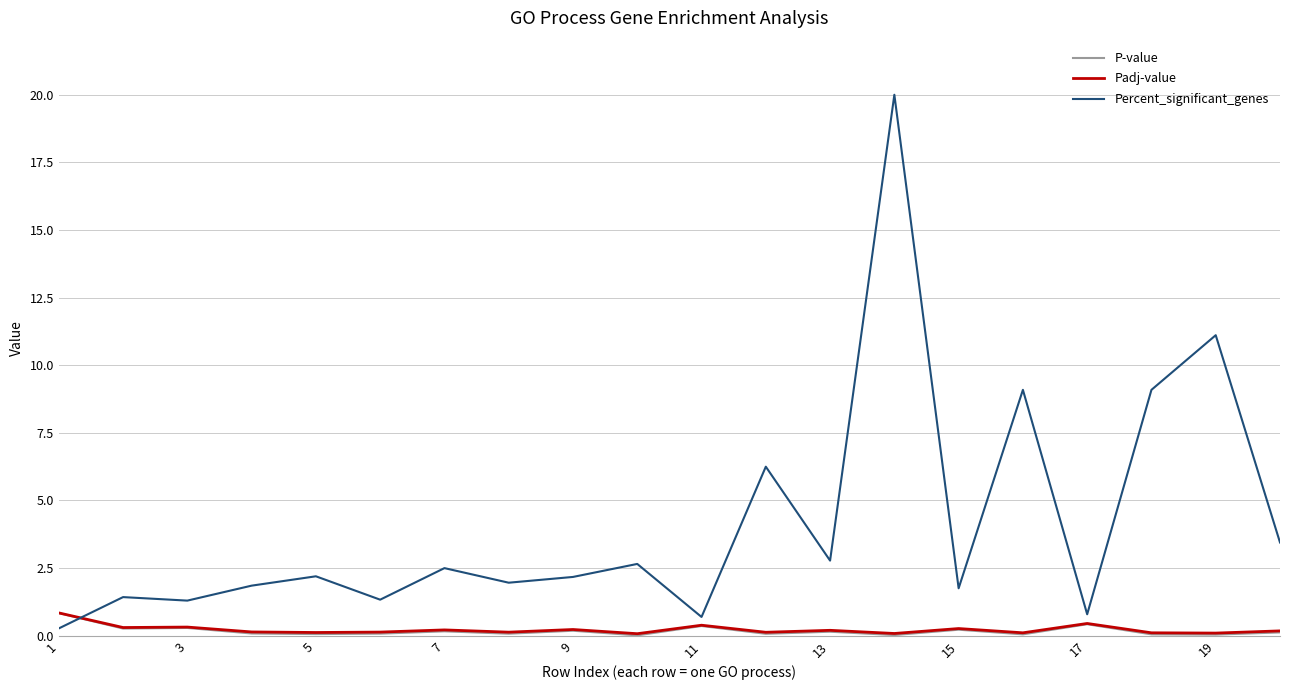

Does the chart display data point markers on the line(s)?

No